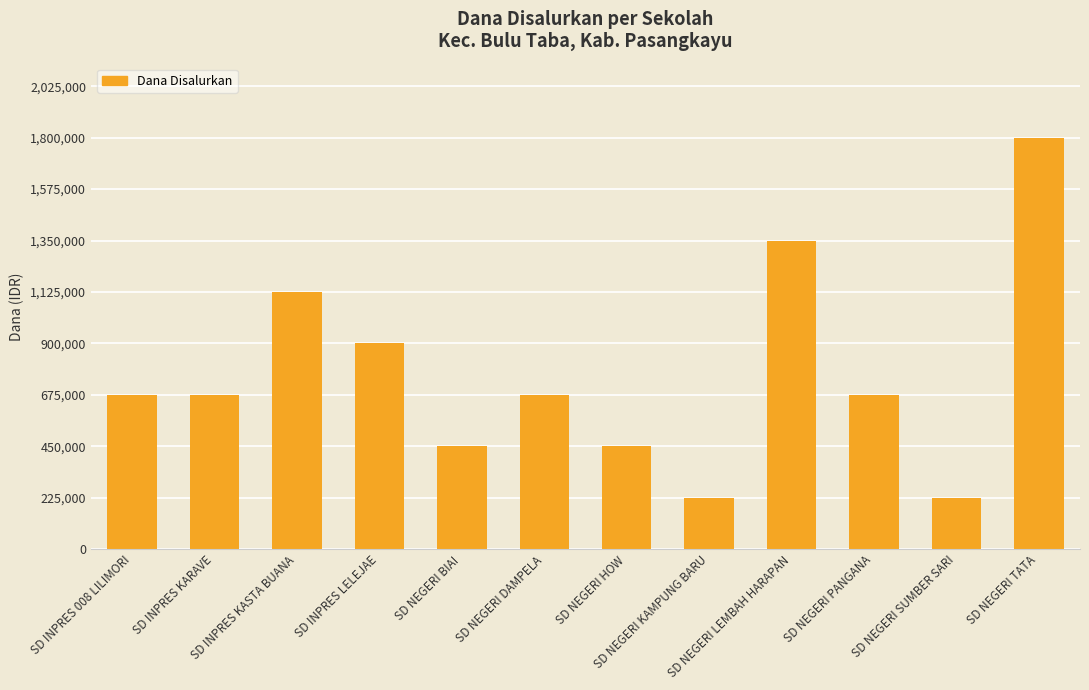

What is the maximum value shown in the chart?

1800000